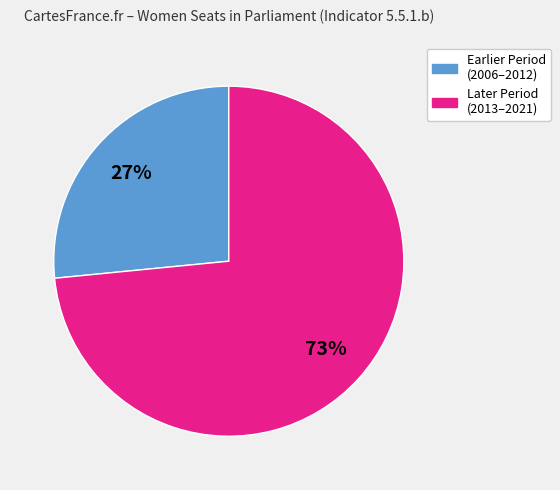

To the nearest percent, what is the combined percentage of Later Period (2013–2021) and Earlier Period (2006–2012)?

100%